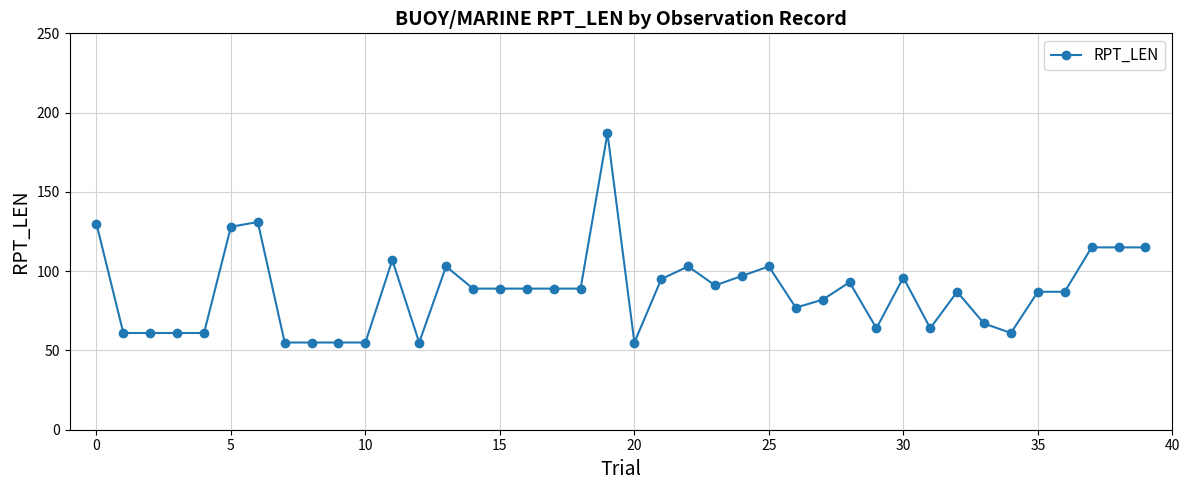

What is the greatest value displayed?

187